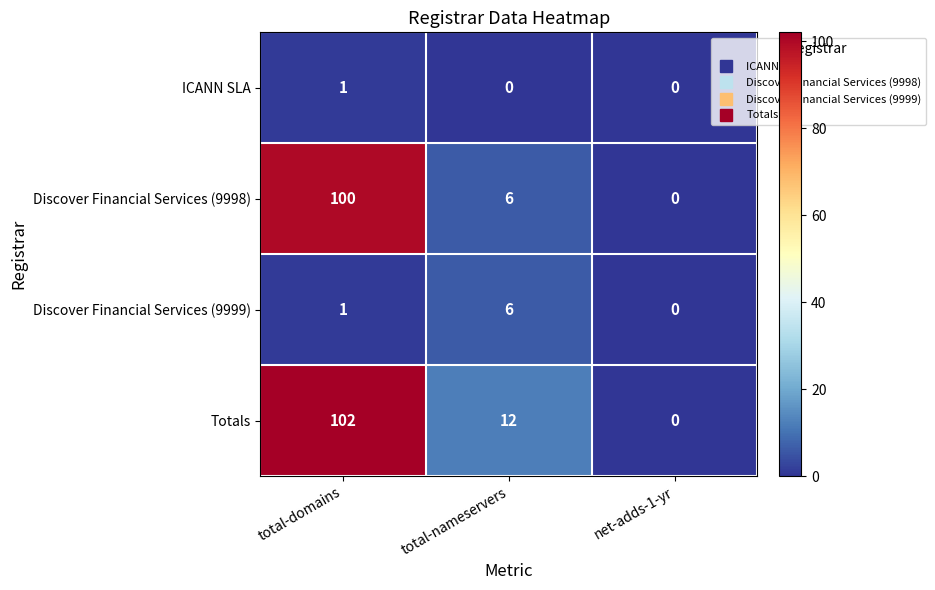

What is the difference between the Discover Financial Services (9998) values at total-nameservers and net-adds-1-yr?

6